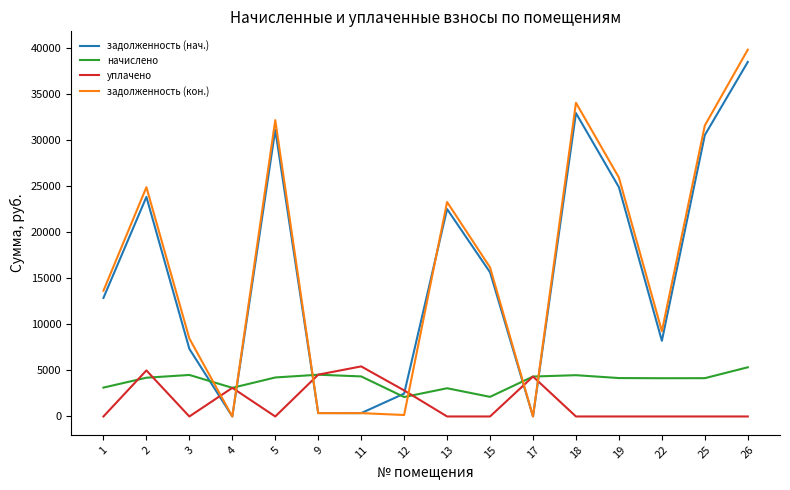

The задолженность (нач.) series shows 32962.7 at 2. True or false?

False